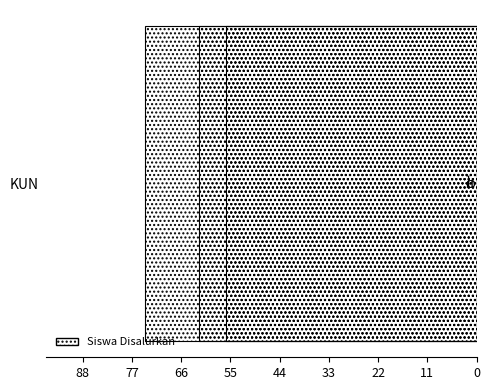

How many data points are above -62?

1